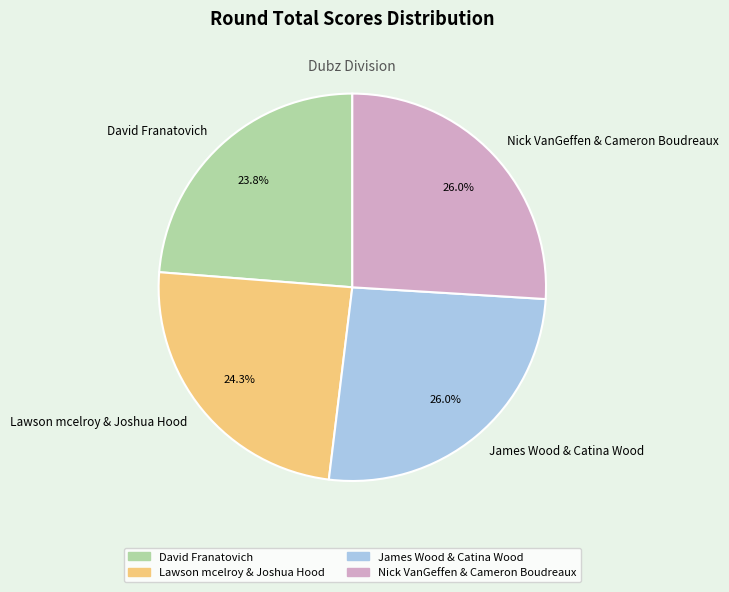

To the nearest percent, what portion does Lawson mcelroy & Joshua Hood represent?

24%